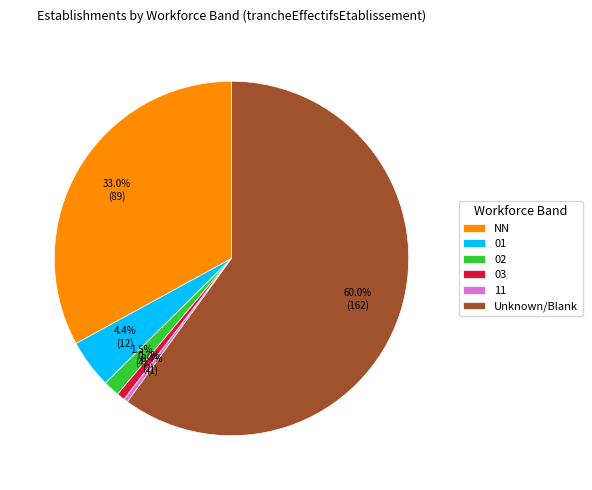

How much of the chart is everything except NN?

67.0%